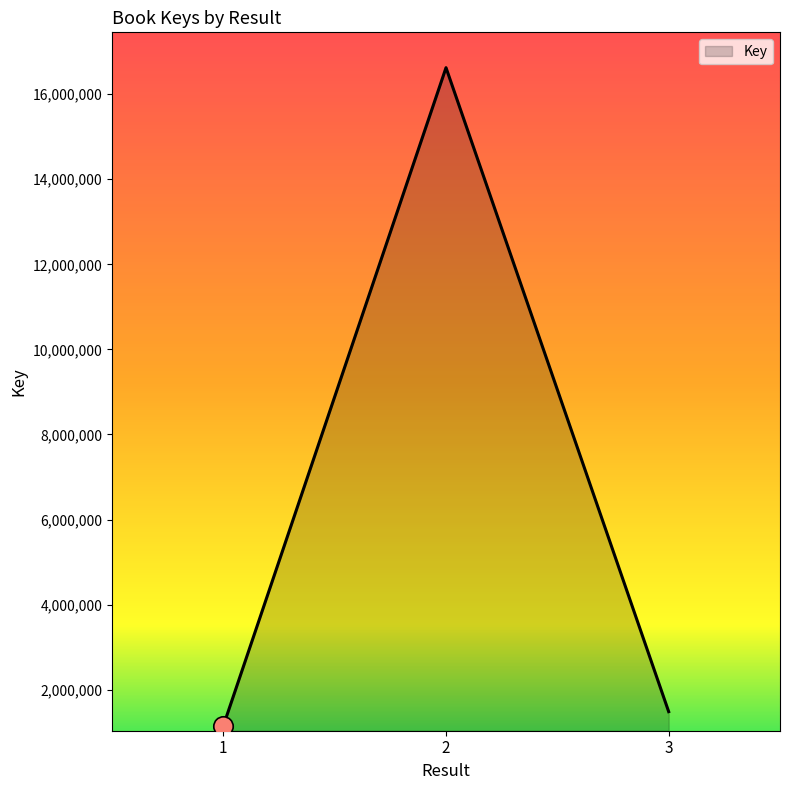

Reading left to right, extract all data points from this chart.

1=1151984	2=16621508	3=1485087